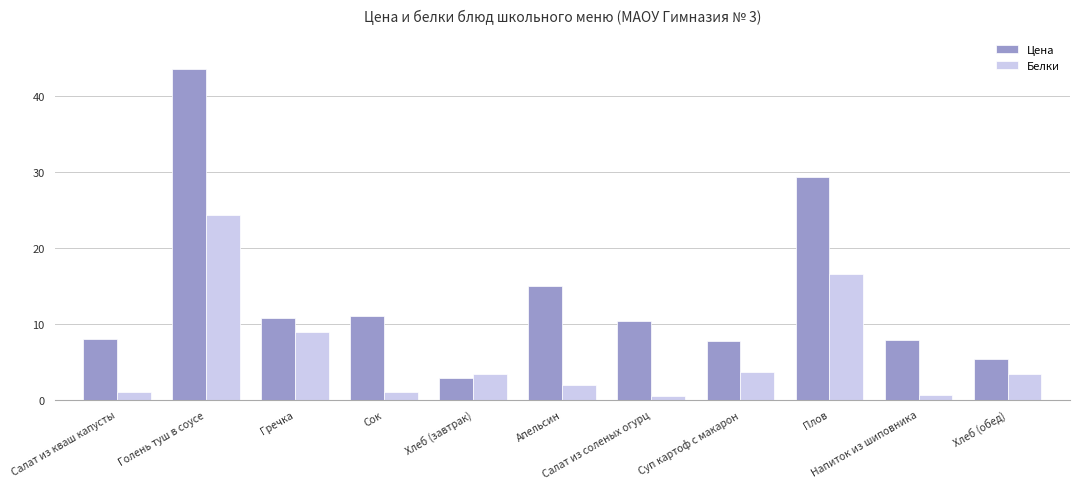

What are all the series names shown in the legend?

Цена, Белки